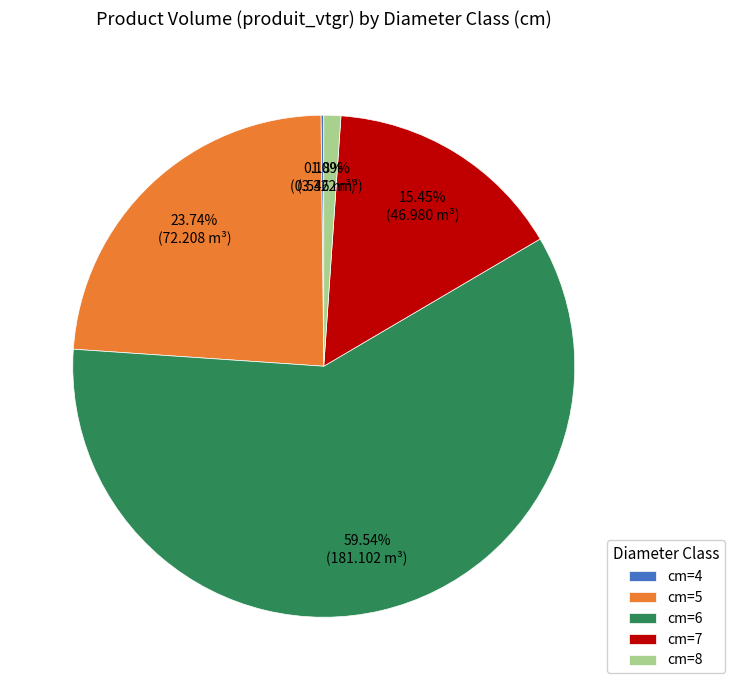

Is there a majority slice in this chart?

Yes